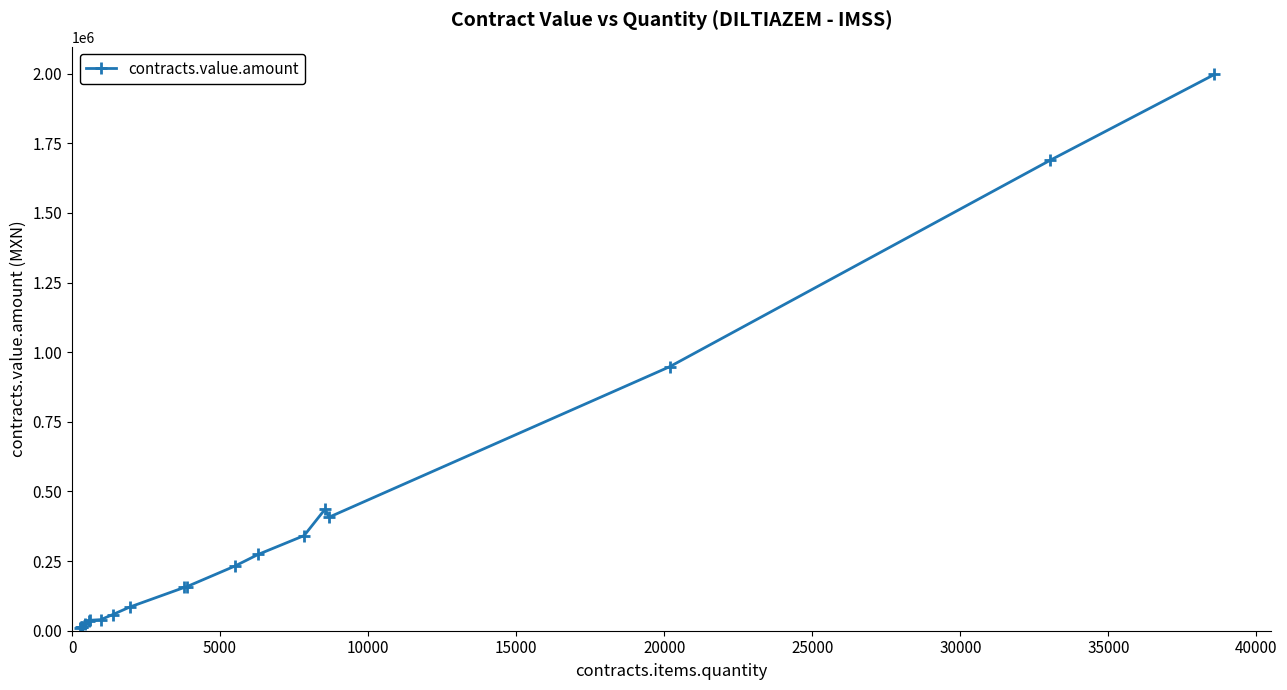

What is the difference between the maximum and minimum values?

1985677.8